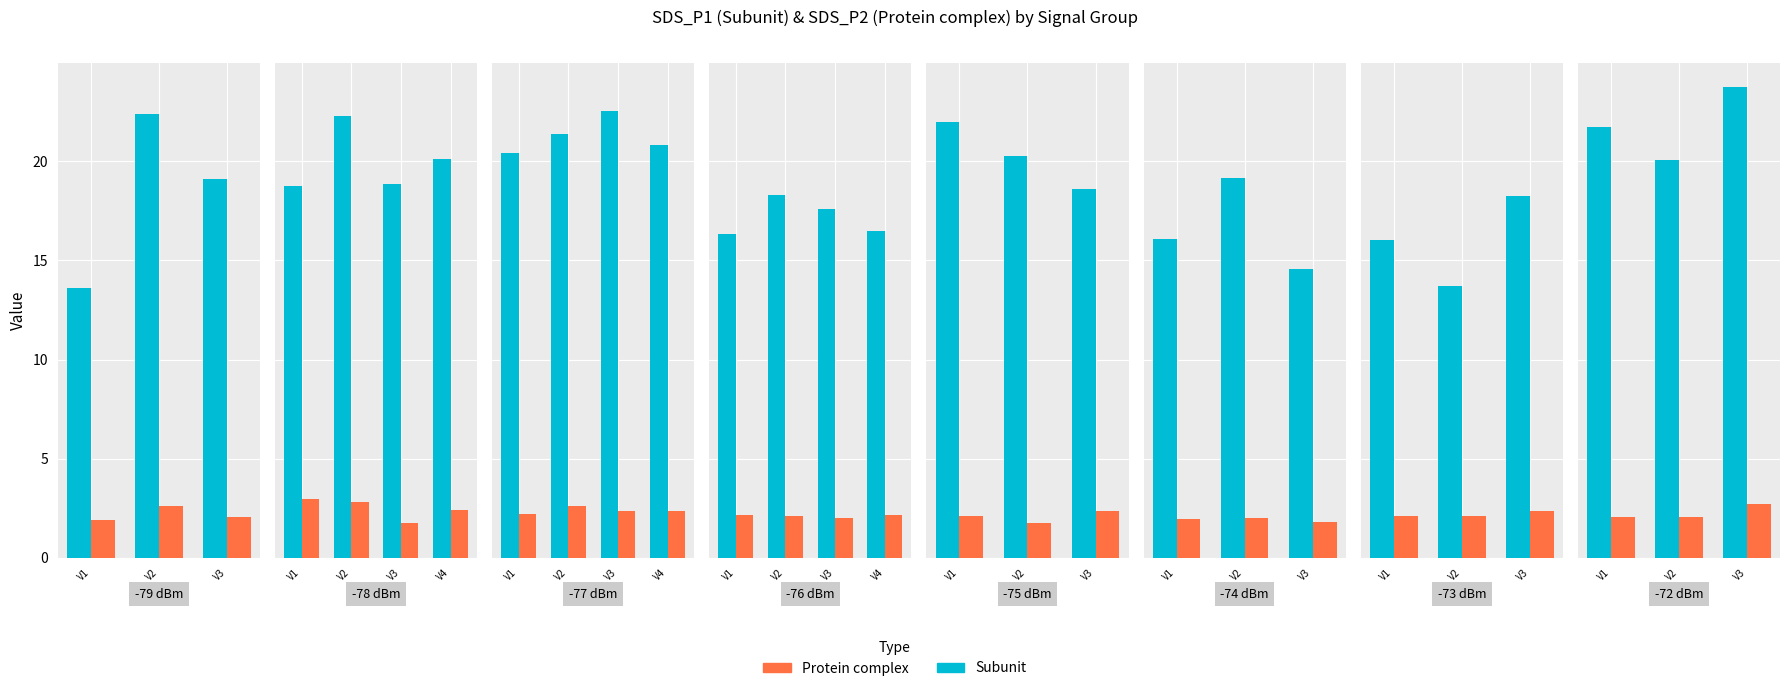

At which category does the chart reach its peak across all series?

V3